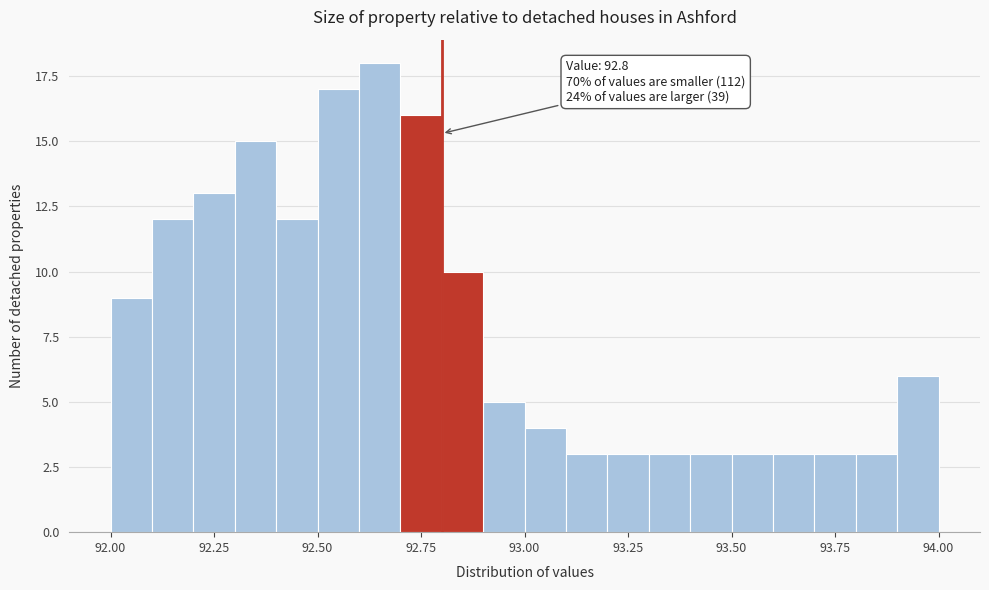

Read against the x-axis, roughly where is the centre of the tallest bar?

92.65